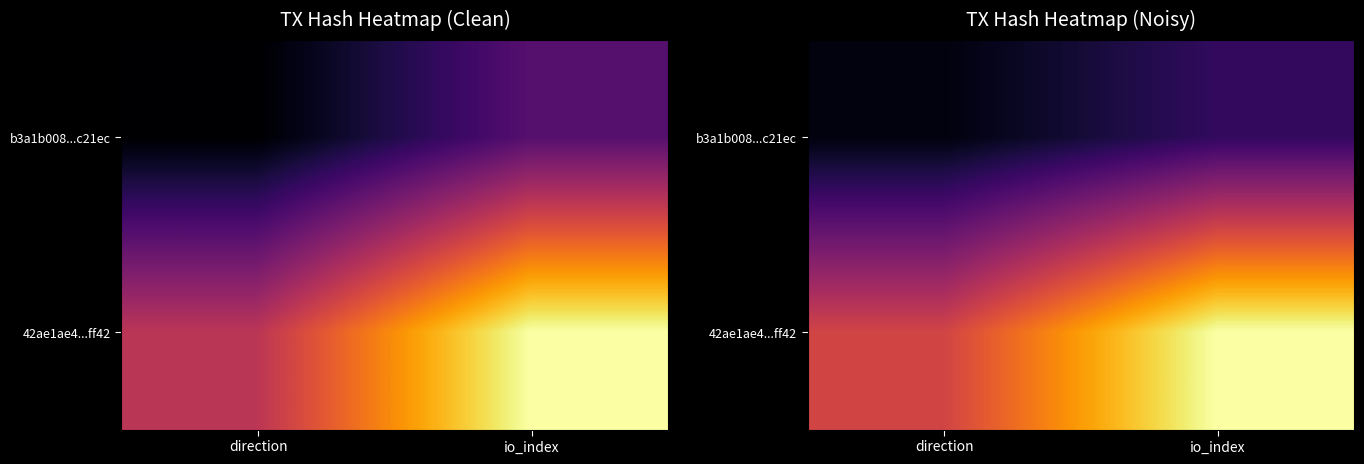

Is the value of b3a1b008...c21ec at direction greater than the value of 42ae1ae4...ff42 at io_index?

No